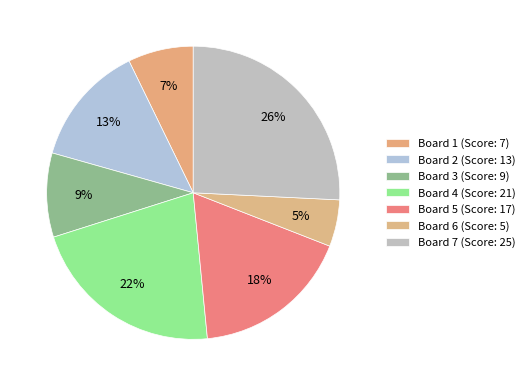

What is the change in value from Board 1 to Board 4?

+14